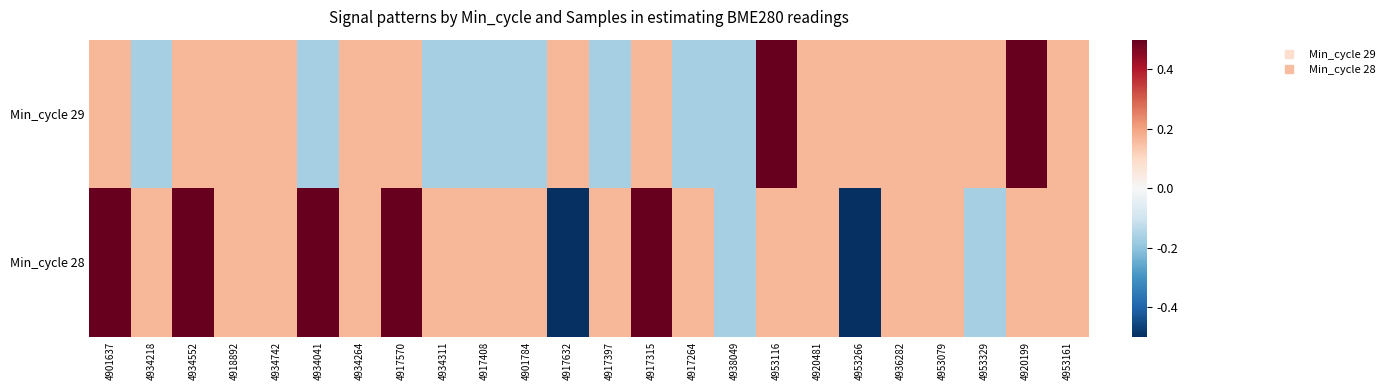

What is the minimum value shown in the chart?

-0.5